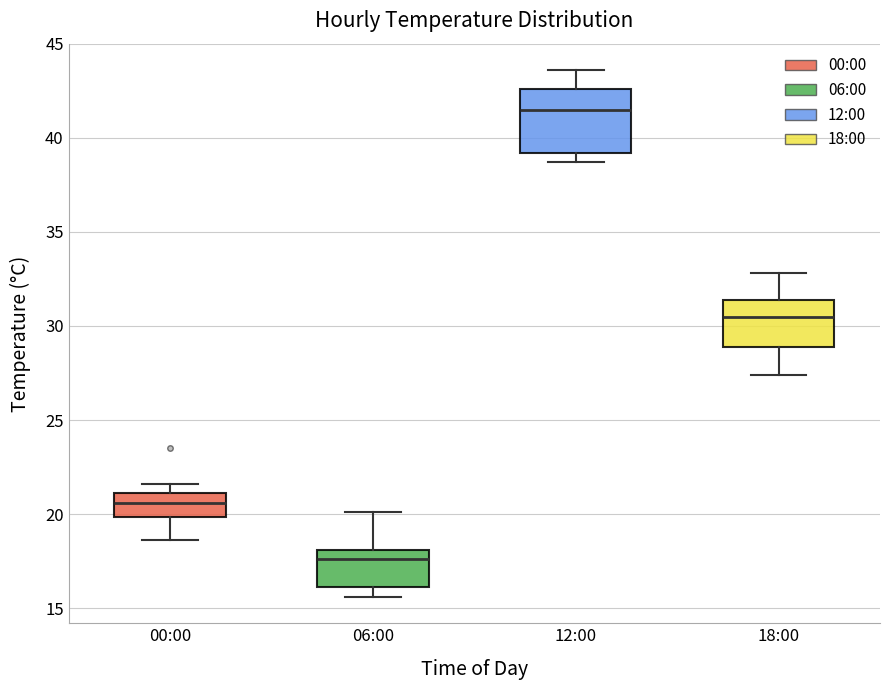

Comparing the boxes themselves (not the whiskers), which one is the tallest?

12:00